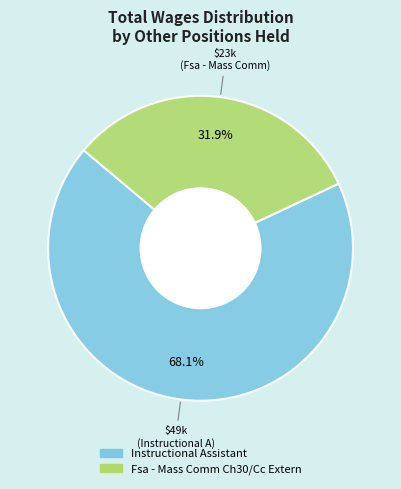

Which has a higher value, Instructional Assistant or Fsa - Mass Comm Ch30/Cc Extern?

Instructional Assistant